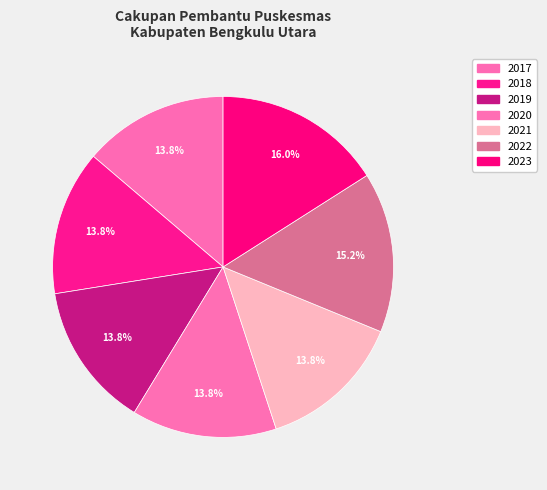

How much of the chart is everything except 2019?

86.2%